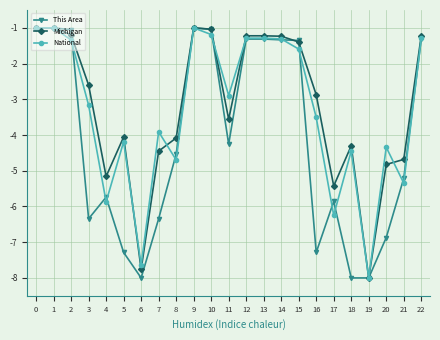

Where is This Area nearest to the value -4?

11